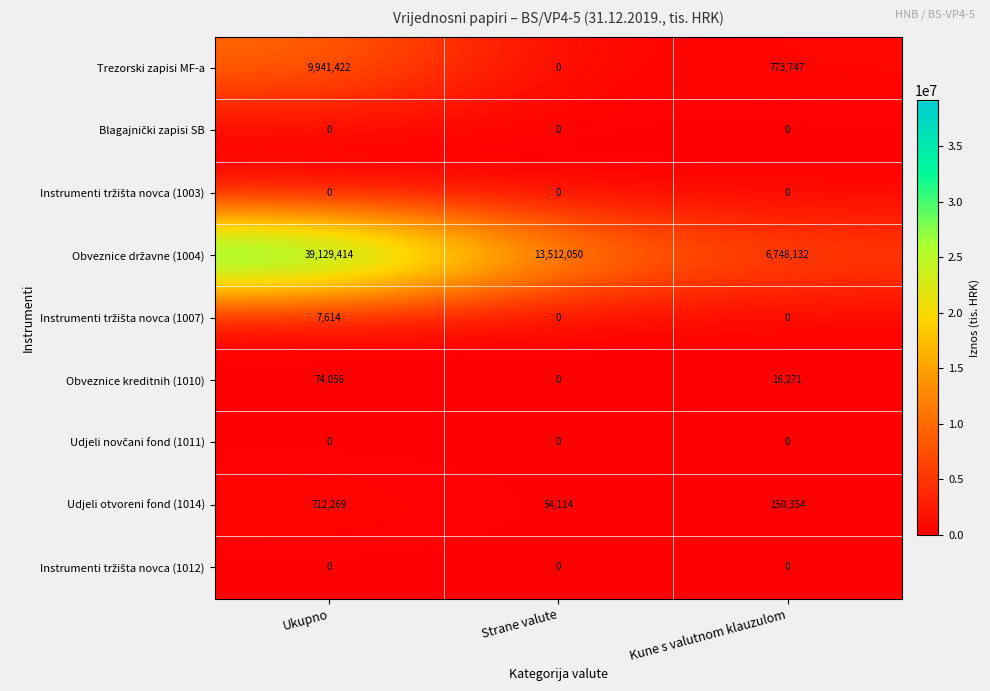

At how many categories does at least one series exceed 6463979?

3